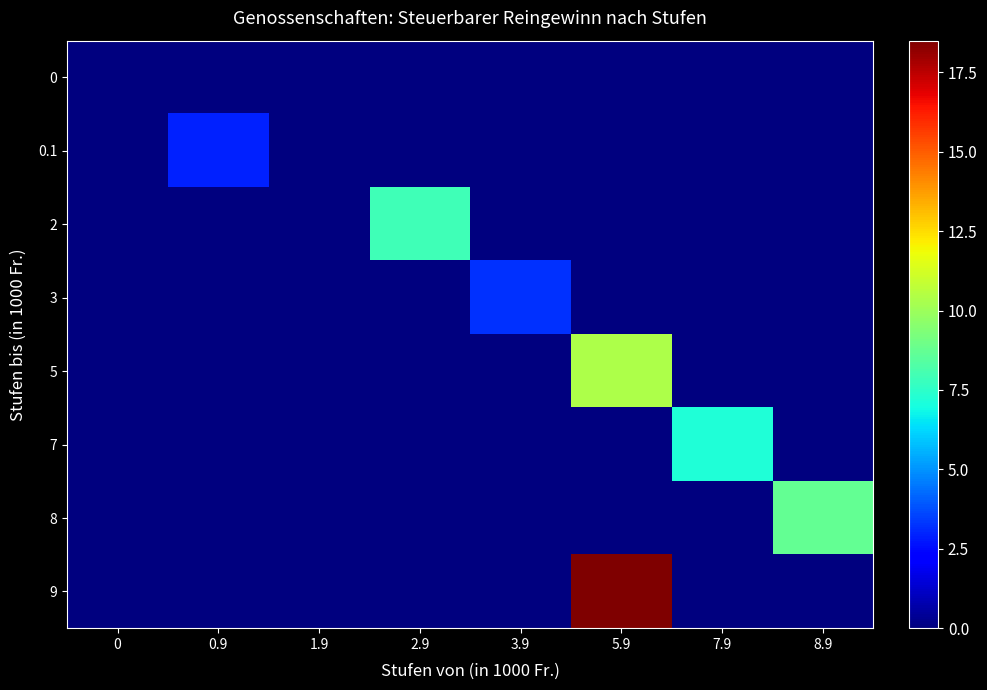

Reading left to right, list all the values displayed in this chart.

0: 0=0.0	0.9=0.0	1.9=0.0	2.9=0.0	3.9=0.0	5.9=0.0	7.9=0.0	8.9=0.0
0.1: 0=0.0	0.9=2.9	1.9=0.0	2.9=0.0	3.9=0.0	5.9=0.0	7.9=0.0	8.9=0.0
2: 0=0.0	0.9=0.0	1.9=0.0	2.9=7.9	3.9=0.0	5.9=0.0	7.9=0.0	8.9=0.0
3: 0=0.0	0.9=0.0	1.9=0.0	2.9=0.0	3.9=3.2	5.9=0.0	7.9=0.0	8.9=0.0
5: 0=0.0	0.9=0.0	1.9=0.0	2.9=0.0	3.9=0.0	5.9=10.4	7.9=0.0	8.9=0.0
7: 0=0.0	0.9=0.0	1.9=0.0	2.9=0.0	3.9=0.0	5.9=0.0	7.9=7.2	8.9=0.0
8: 0=0.0	0.9=0.0	1.9=0.0	2.9=0.0	3.9=0.0	5.9=0.0	7.9=0.0	8.9=8.7
9: 0=0.0	0.9=0.0	1.9=0.0	2.9=0.0	3.9=0.0	5.9=18.5	7.9=0.0	8.9=0.0